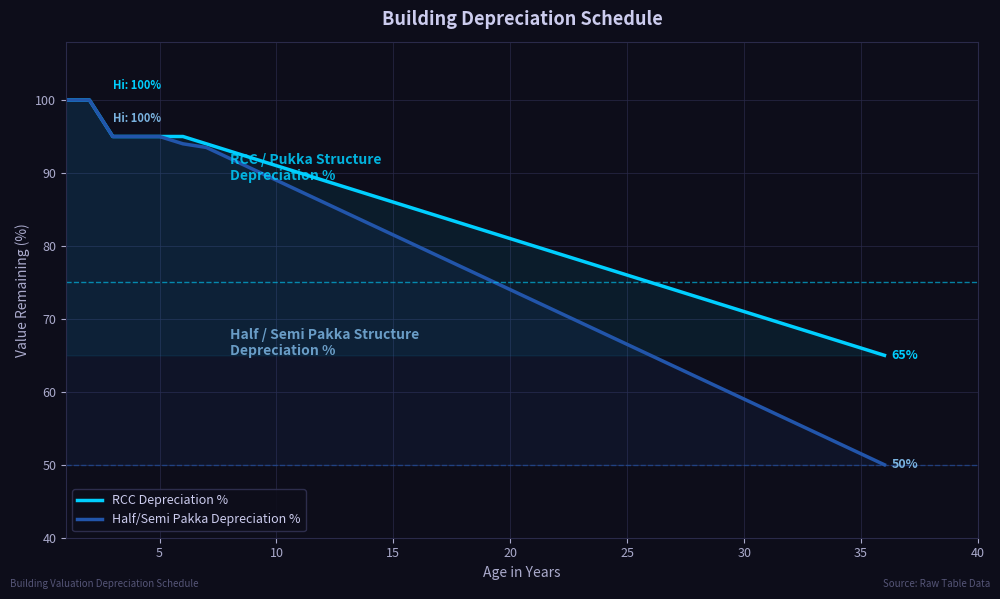

List the series in order of their overall mean, highest first.

RCC Depreciation %, Half/Semi Pakka Depreciation %